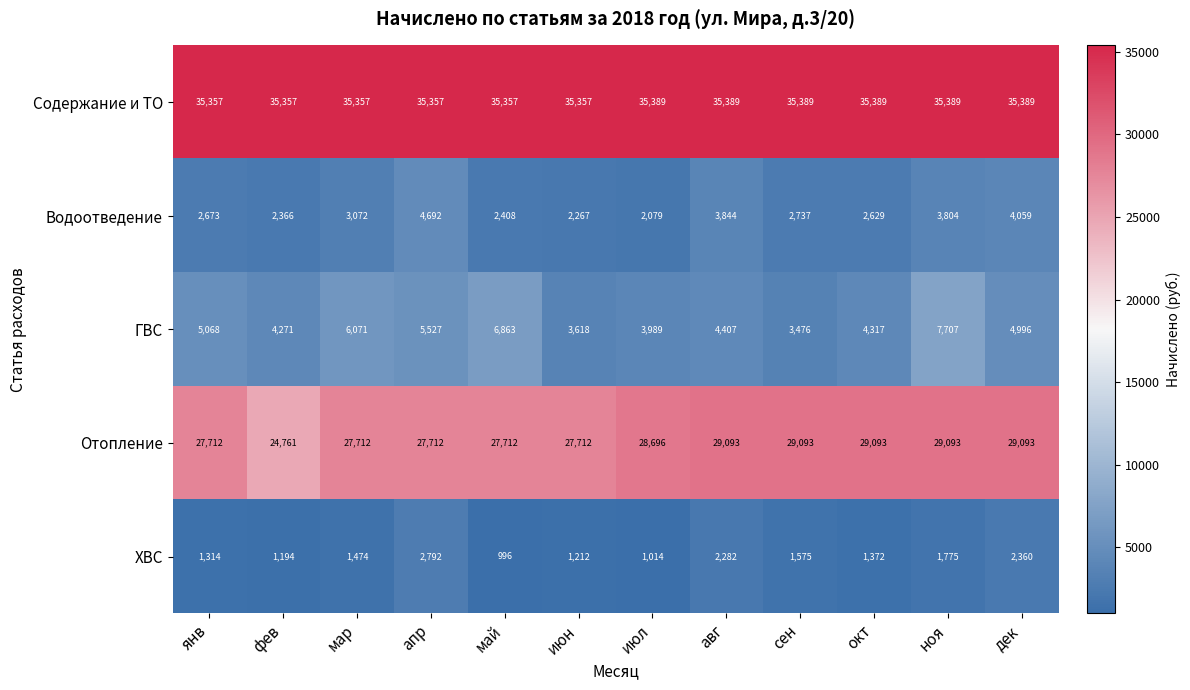

The ХВС series shows 2792 at апр. True or false?

True